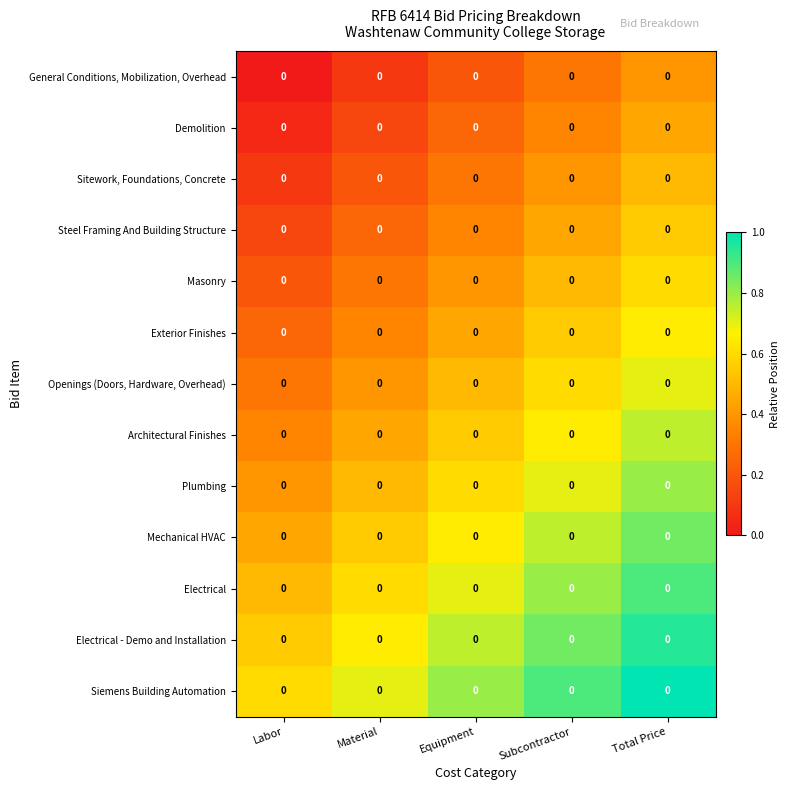

What is the spread (max minus min) of values at Equipment?

0.6